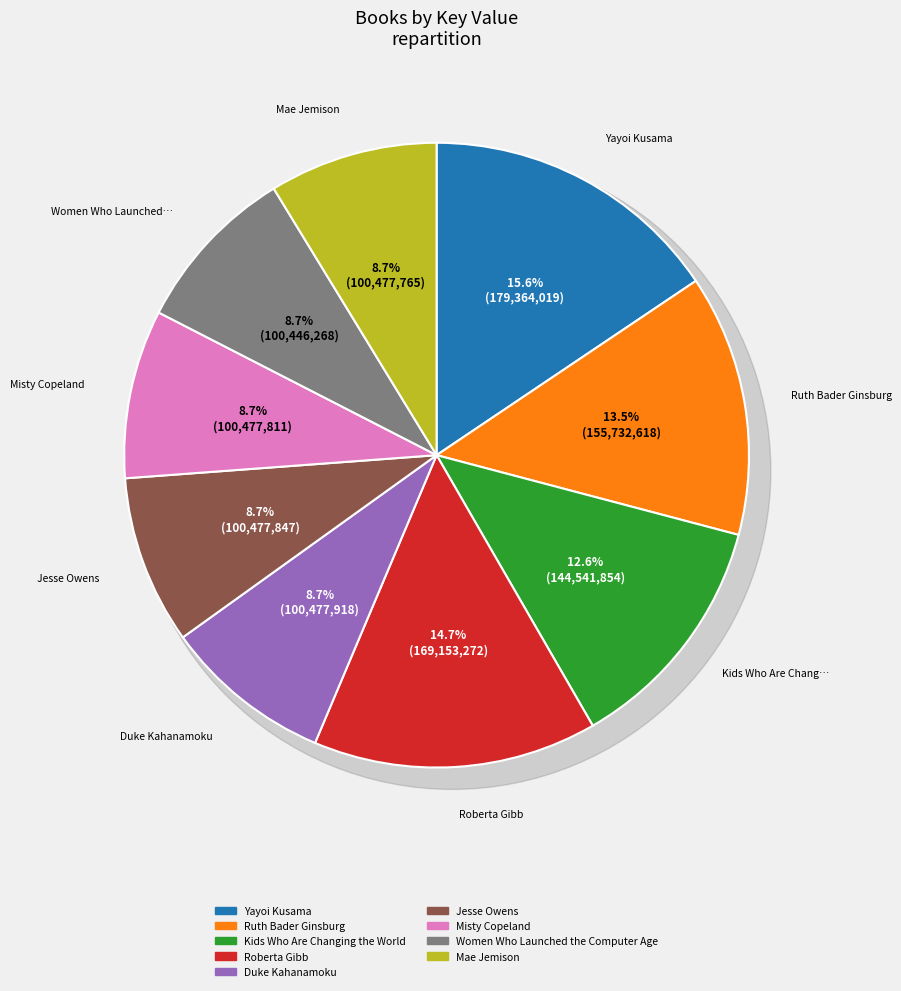

Rank the categories by value from highest to lowest.

Yayoi Kusama, Roberta Gibb, Ruth Bader Ginsburg, Kids Who Are Changing the World, Duke Kahanamoku, Jesse Owens, Misty Copeland, Mae Jemison, Women Who Launched the Computer Age